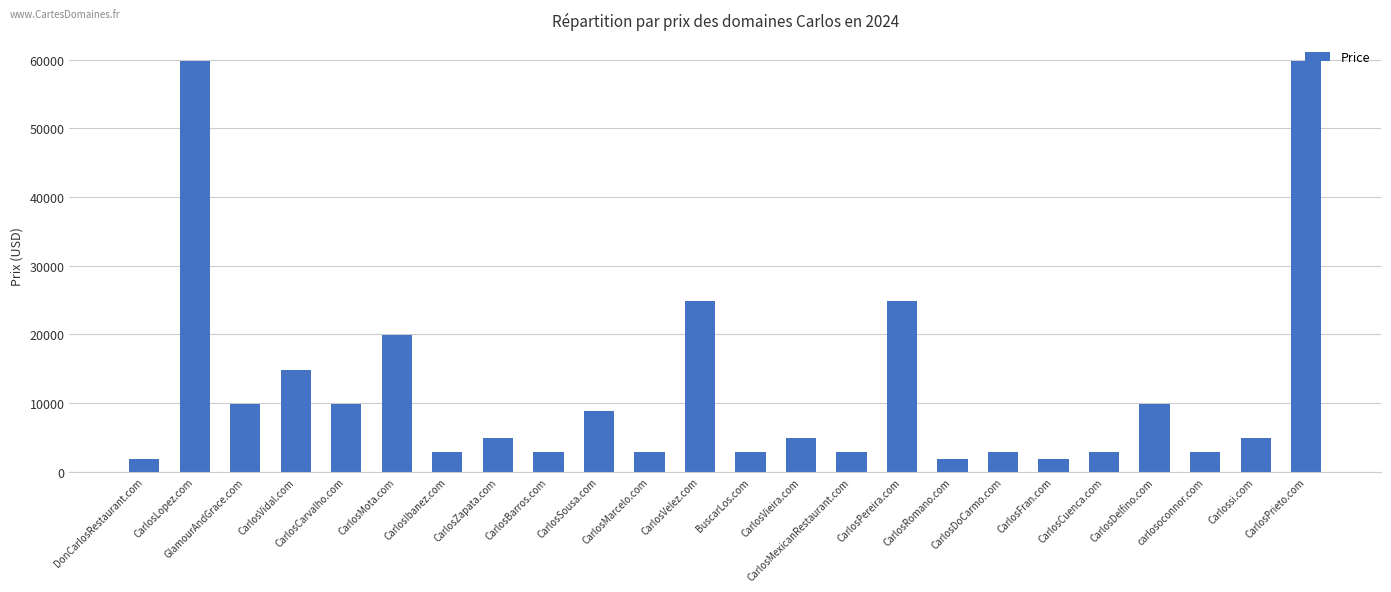

Does the chart contain stacked bars?

No